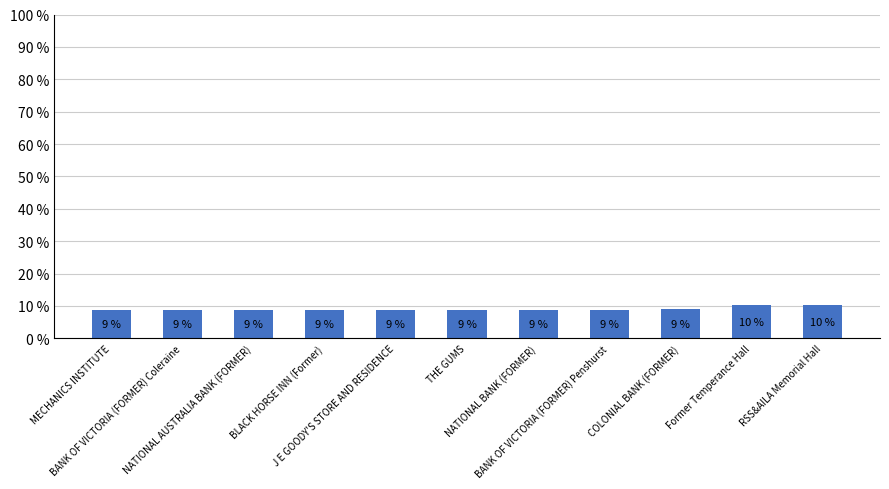

Does the chart contain stacked bars?

No